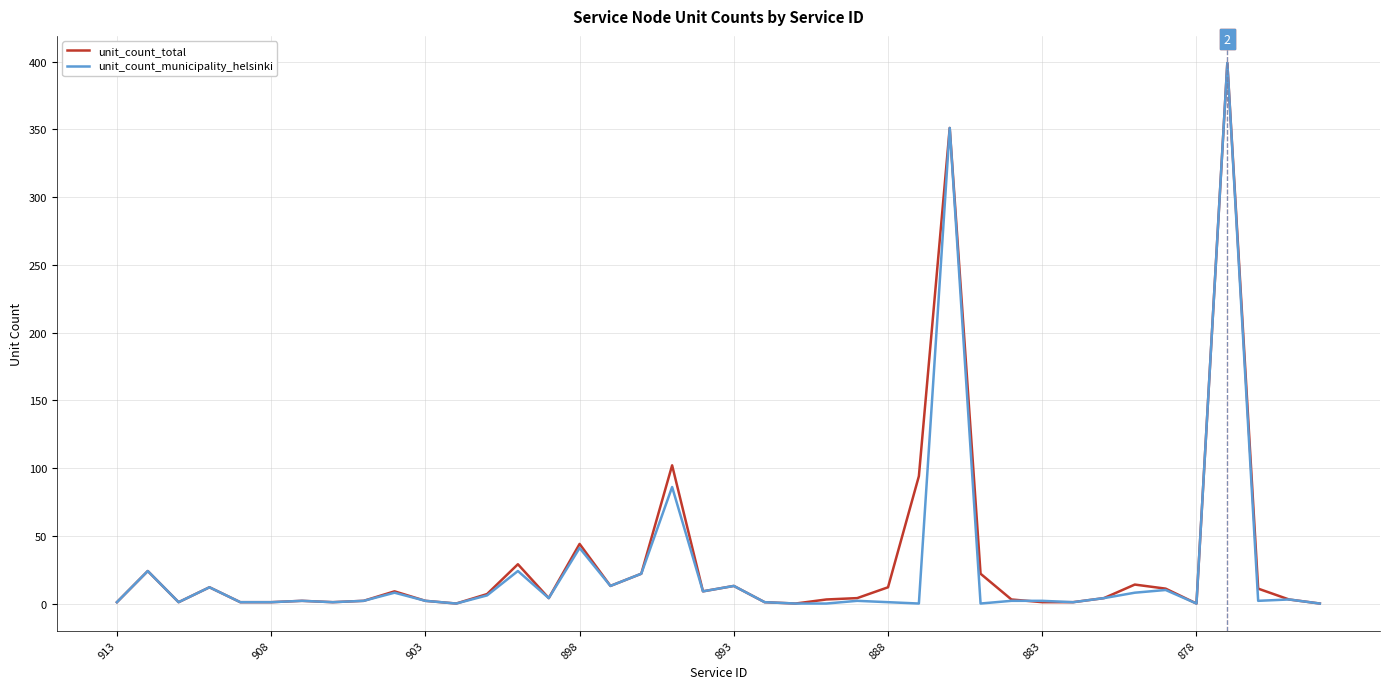

What is the greatest value displayed?

399